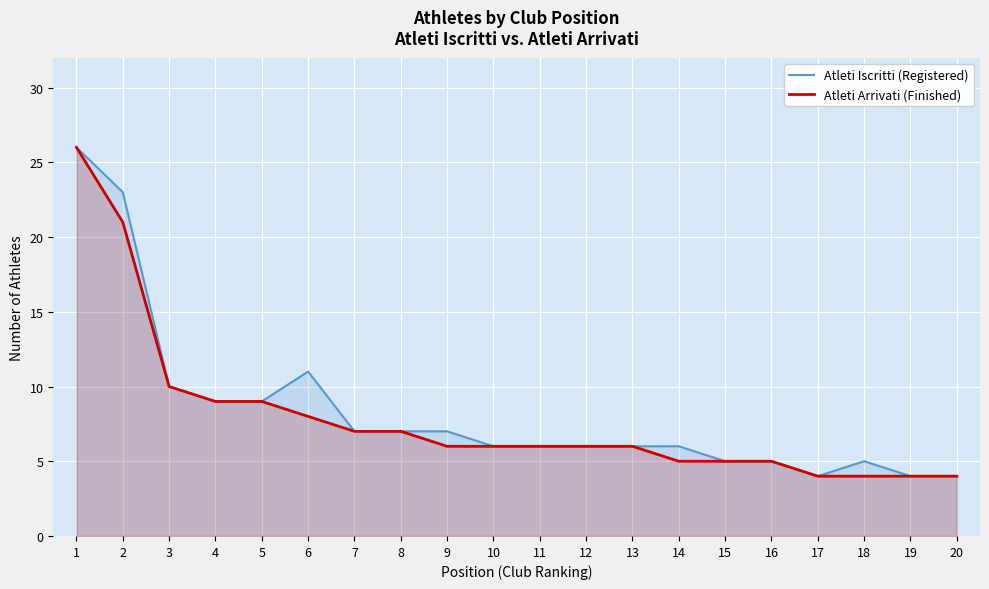

At how many categories does at least one series exceed 17?

2